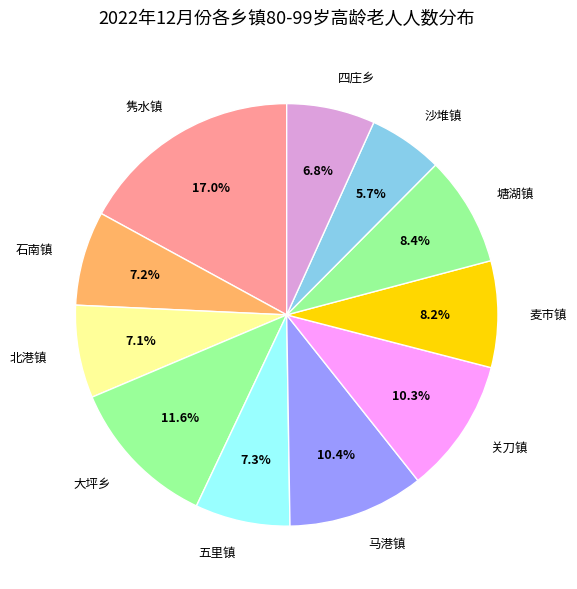

To the nearest percent, what is the average slice percentage?

9%